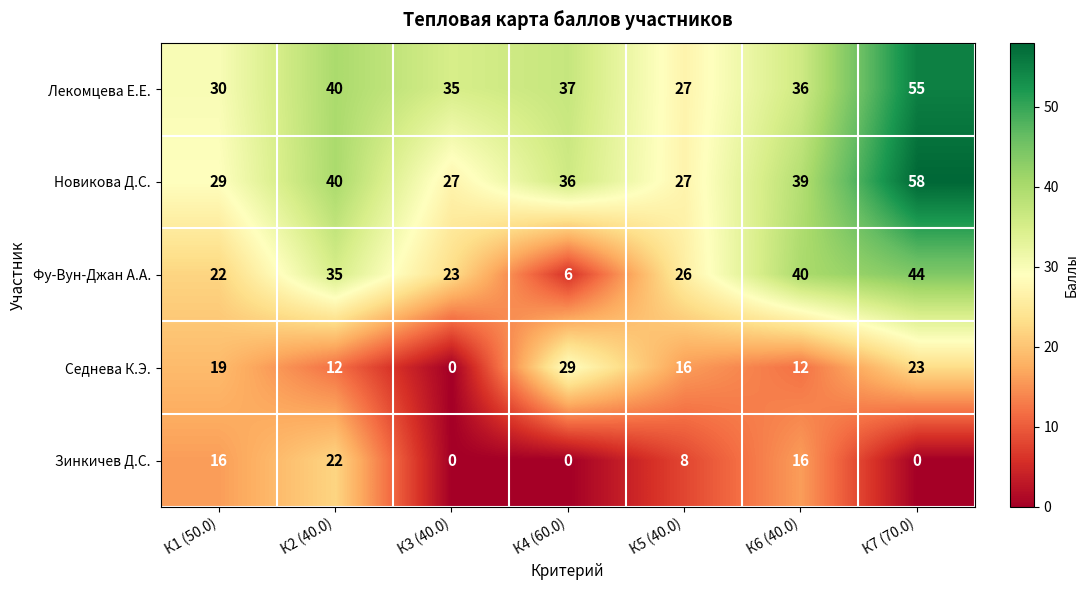

What is the spread (max minus min) of values at К3 (40.0)?

35